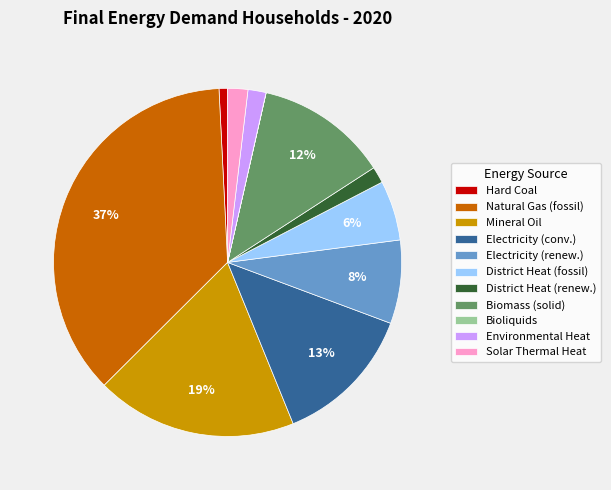

Is it true that Electricity (renew.) is 8% of the pie?

True